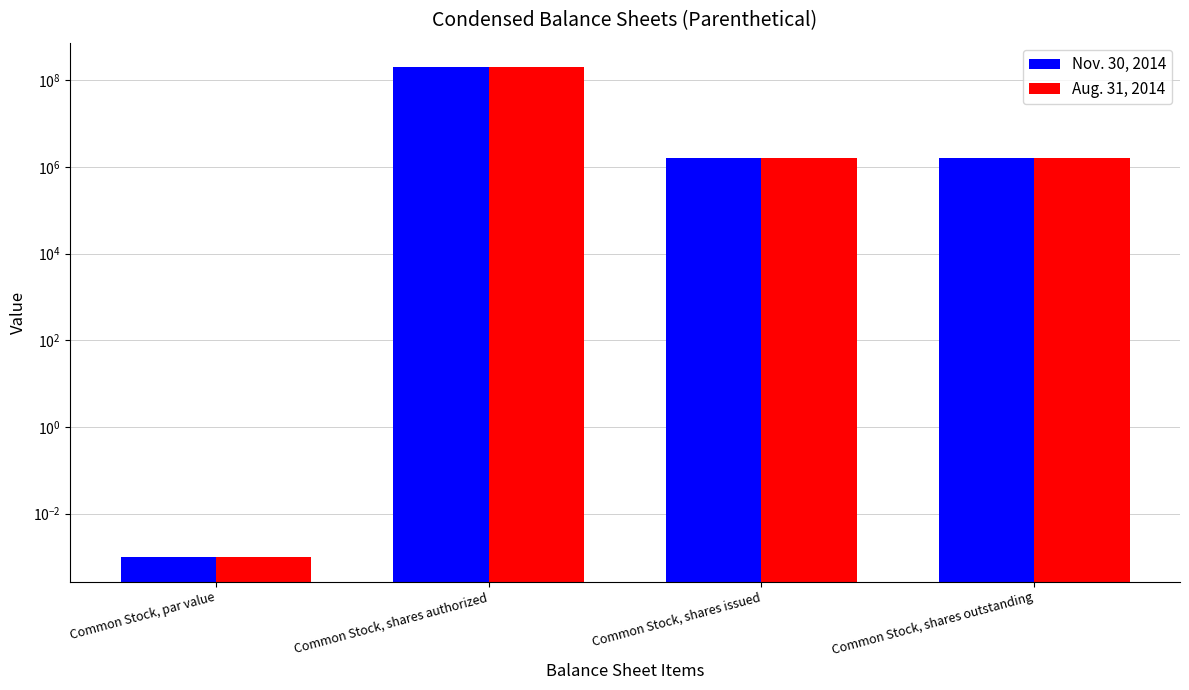

What is the value of the Nov. 30, 2014 bar at the 4th from the left?

1612500.0